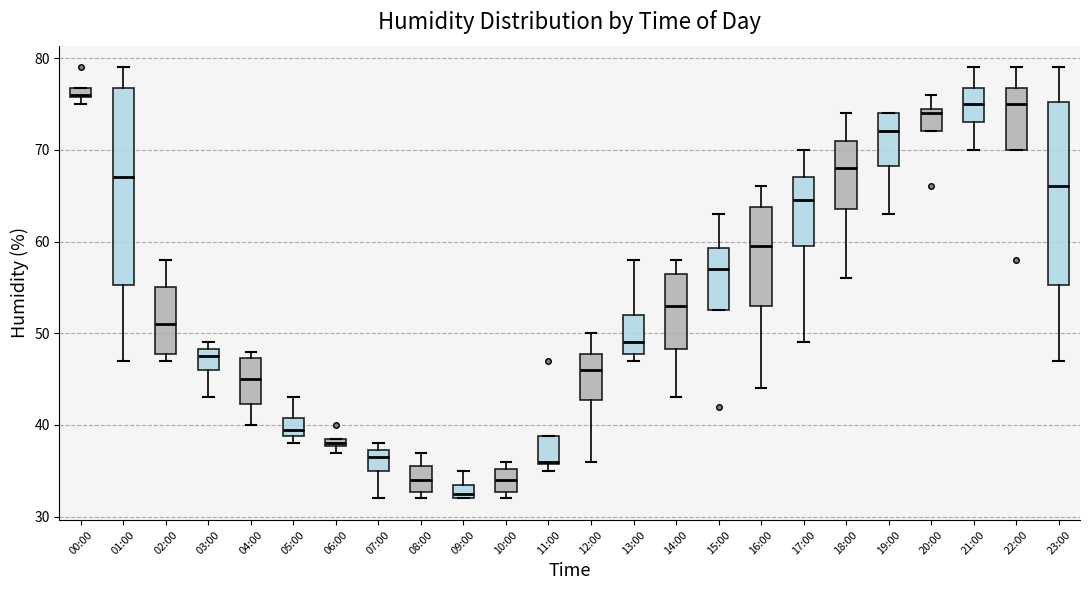

Which box is the tallest, from its lower edge to its upper edge?

01:00